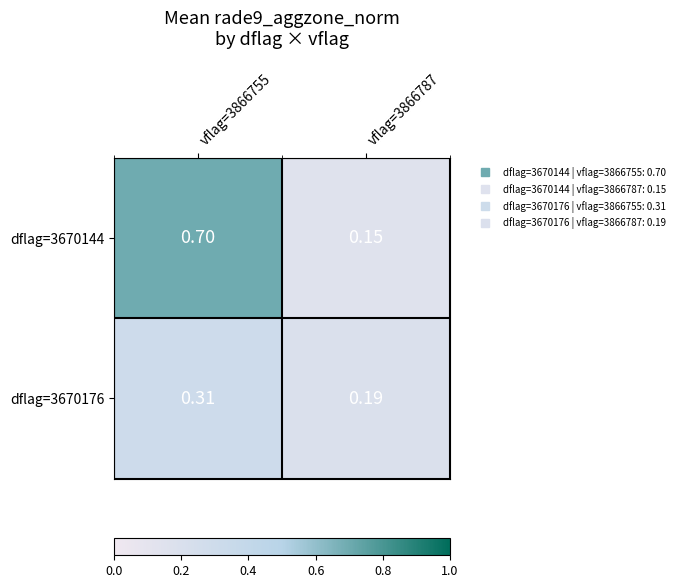

Reading left to right, transcribe all the data shown in this chart.

dflag=3670144: vflag=3866755=0.7	vflag=3866787=0.1
dflag=3670176: vflag=3866755=0.3	vflag=3866787=0.2